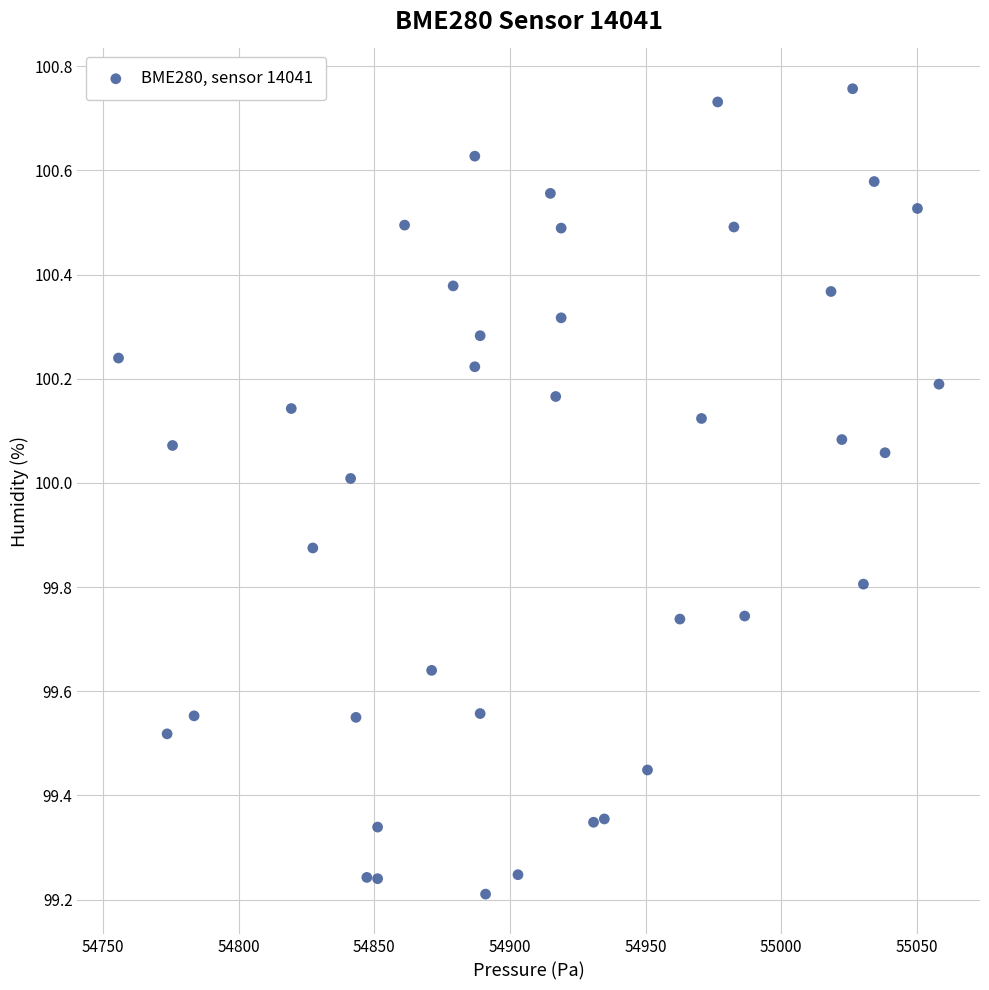

What is the range of Y values (max minus min)?

1.5